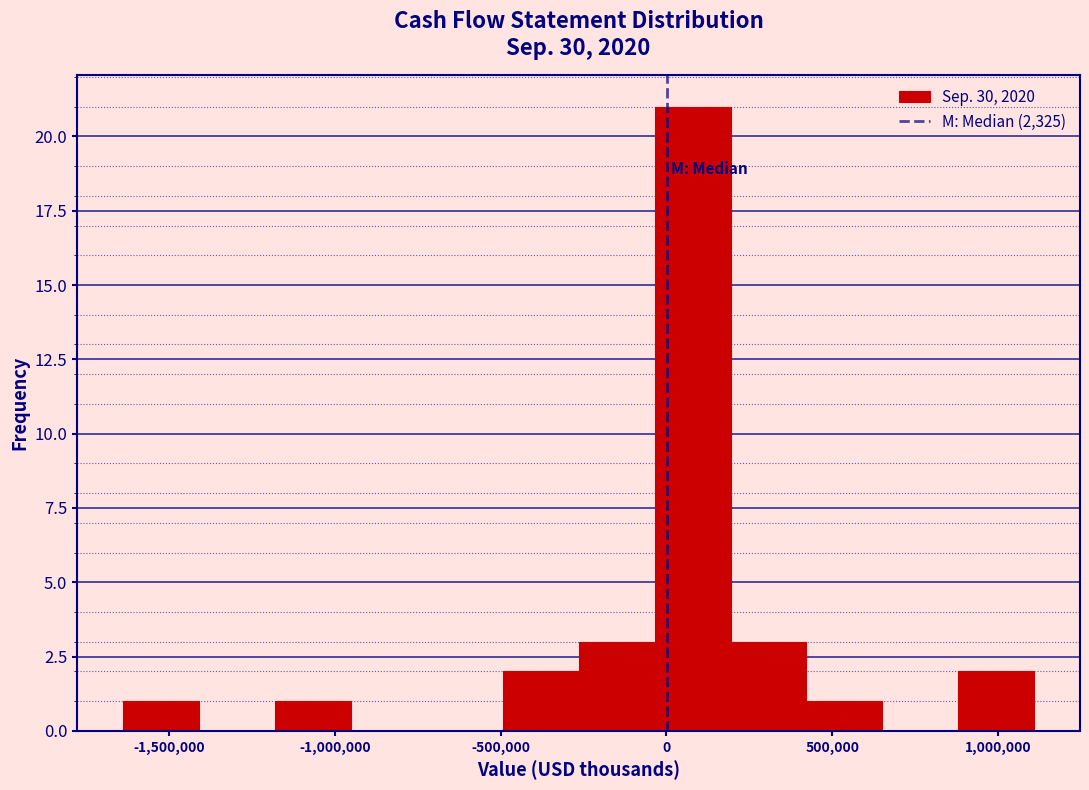

Reading left to right, list every bar in this chart as the range it spans on the x-axis followed by its height. Neither the bar edges nor the heights are printed on the chart, so give them approximately, as read against the axes.

-1650000 to -1400000: 1
-1400000 to -1200000: 0
-1200000 to -950000: 1
-950000 to -700000: 0
-700000 to -500000: 0
-500000 to -250000: 2
-250000 to -50000: 3
-50000 to 200000: 21
200000 to 400000: 3
400000 to 650000: 1
650000 to 900000: 0
900000 to 1100000: 2